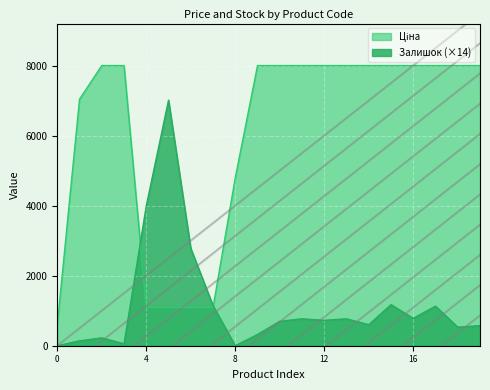

How many data points in Залишок are above 728?

9